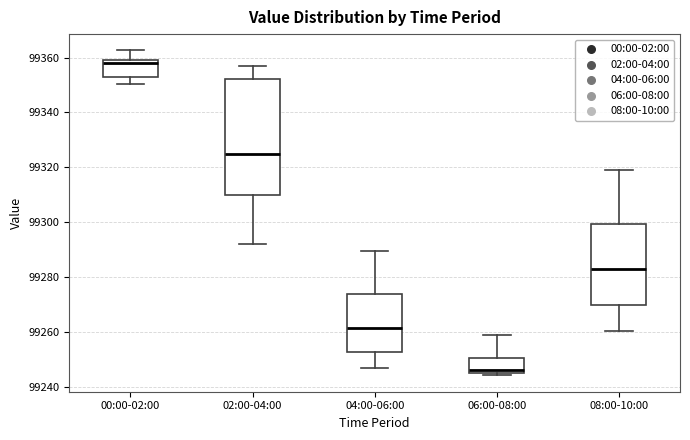

Which box's median line is the lowest?

06:00-08:00